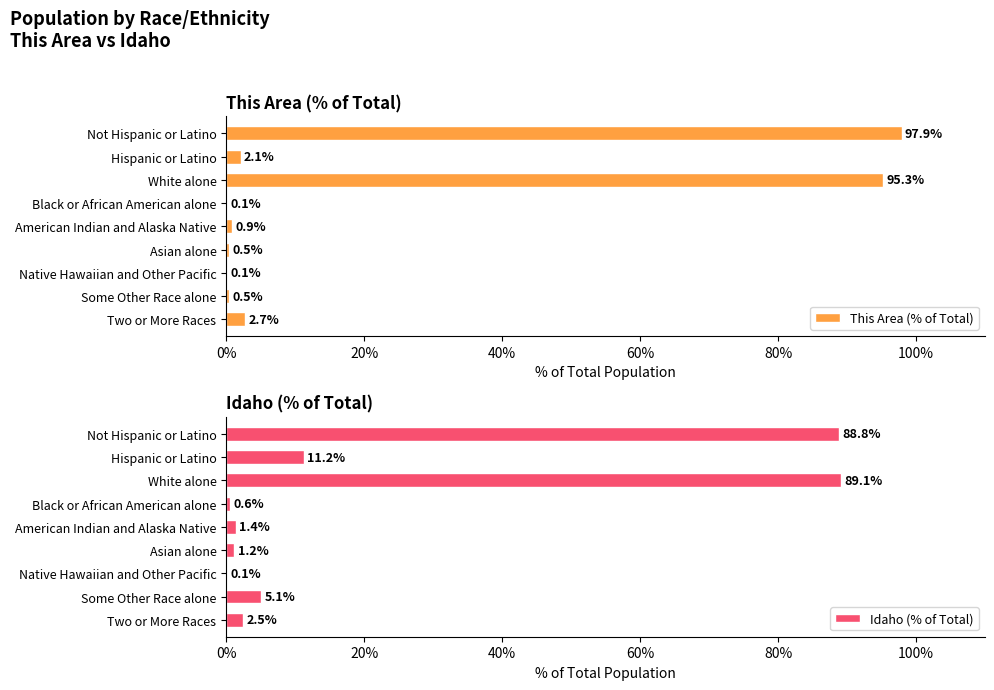

Is it true that Idaho (% of Total) equals 127.0 at White alone?

False